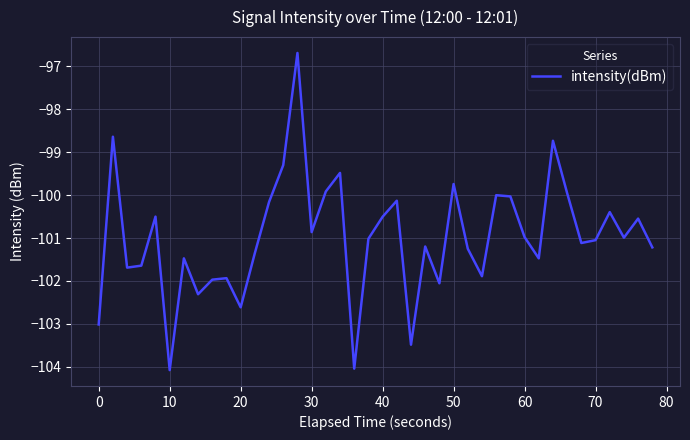

What is the difference between the maximum and minimum values?

7.4